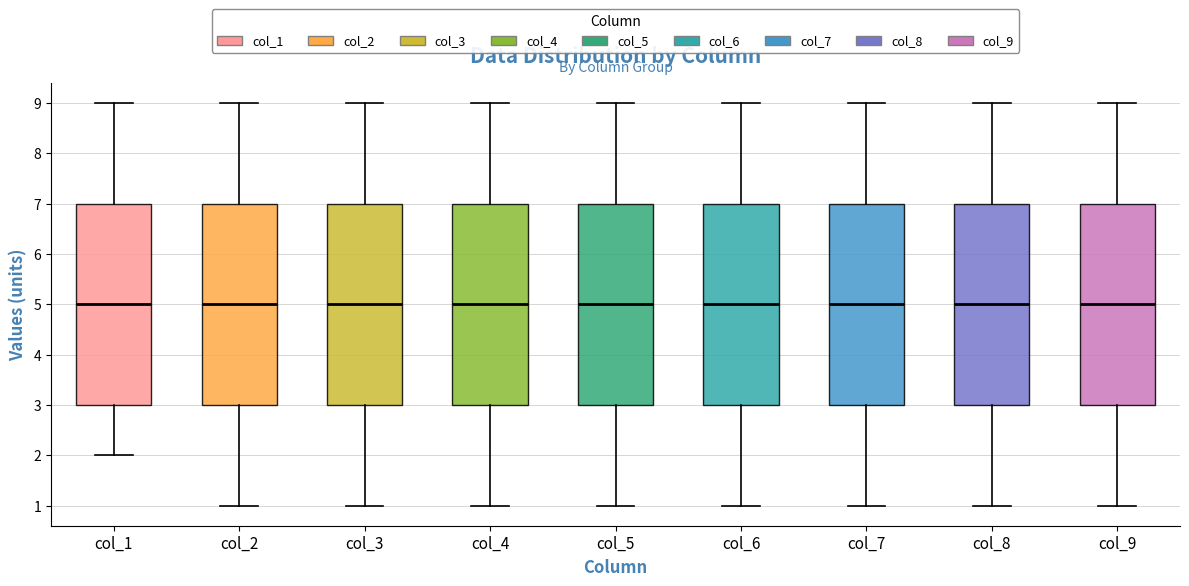

Reading left to right, transcribe this box plot: for each box, give where its median line is, the range the box spans, and where its two whiskers end, as read against the y-axis. The values are not printed on the chart, so give them approximately, as read against the axis.

col_1: median 5, box 3 to 7, whiskers 2 to 9
col_2: median 5, box 3 to 7, whiskers 1 to 9
col_3: median 5, box 3 to 7, whiskers 1 to 9
col_4: median 5, box 3 to 7, whiskers 1 to 9
col_5: median 5, box 3 to 7, whiskers 1 to 9
col_6: median 5, box 3 to 7, whiskers 1 to 9
col_7: median 5, box 3 to 7, whiskers 1 to 9
col_8: median 5, box 3 to 7, whiskers 1 to 9
col_9: median 5, box 3 to 7, whiskers 1 to 9